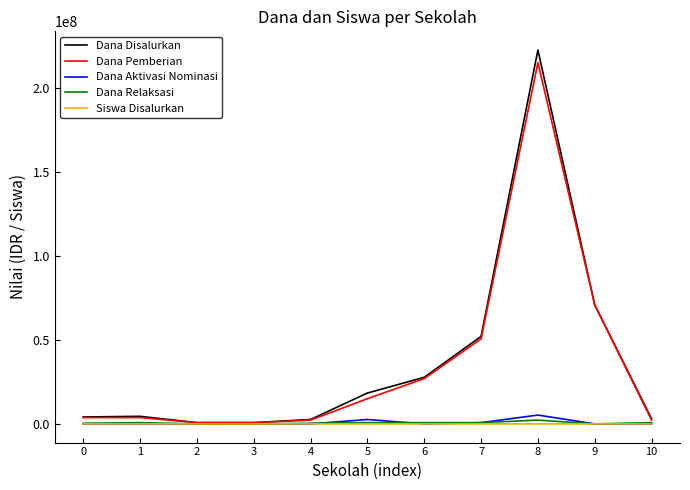

How many lines are shown in the chart?

5